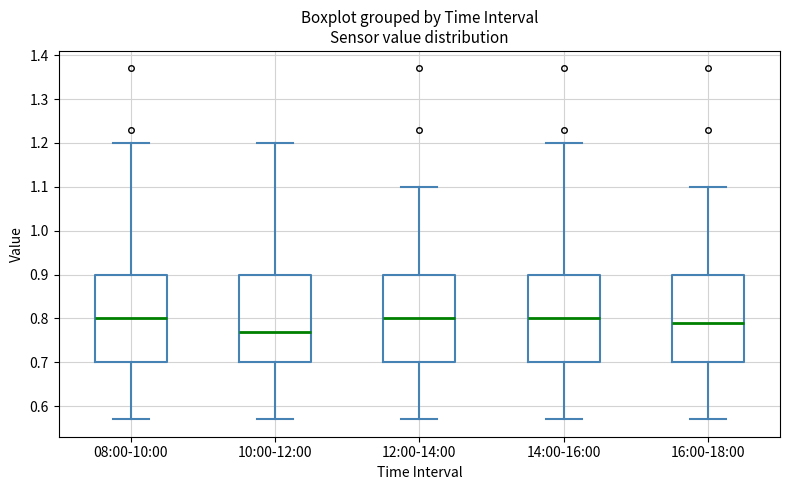

Reading left to right, read every box against the y-axis: the position of its median line, the range the box covers, and the ends of its whiskers. The values are not printed on the chart, so give them approximately, as read against the axis.

08:00-10:00: median 0.80, box 0.70 to 0.90, whiskers 0.57 to 1.20
10:00-12:00: median 0.77, box 0.70 to 0.90, whiskers 0.57 to 1.20
12:00-14:00: median 0.80, box 0.70 to 0.90, whiskers 0.57 to 1.10
14:00-16:00: median 0.80, box 0.70 to 0.90, whiskers 0.57 to 1.20
16:00-18:00: median 0.79, box 0.70 to 0.90, whiskers 0.57 to 1.10